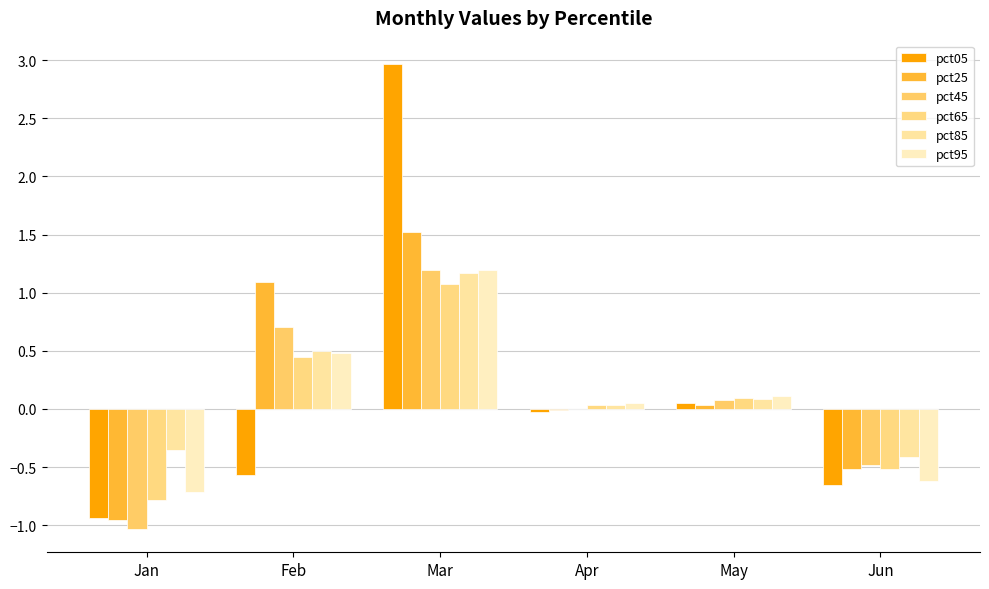

Which category has the highest value across all series?

Mar